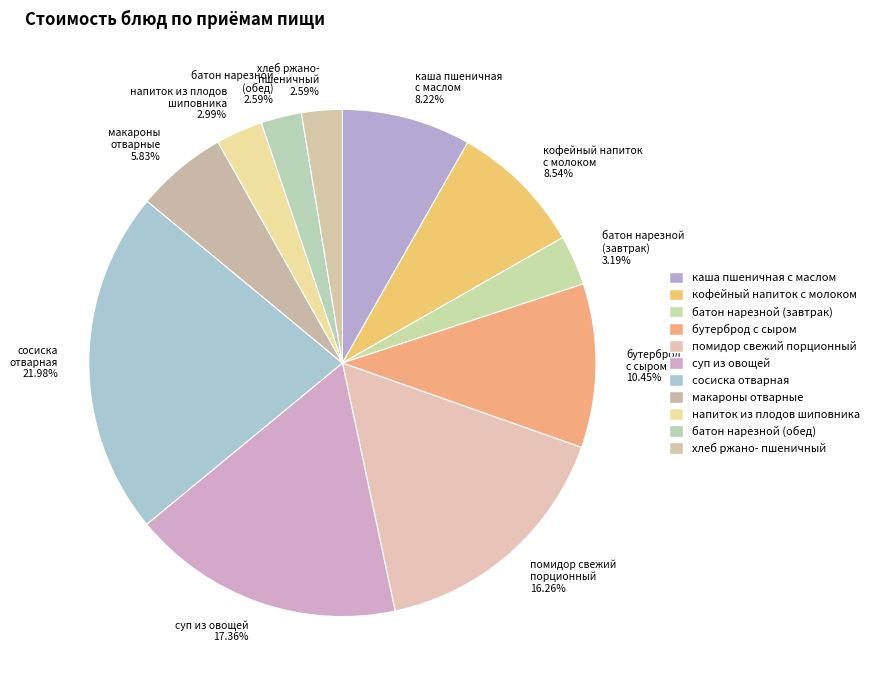

Combined, do каша пшеничная с маслом and хлеб ржано- пшеничный account for over 50%?

No